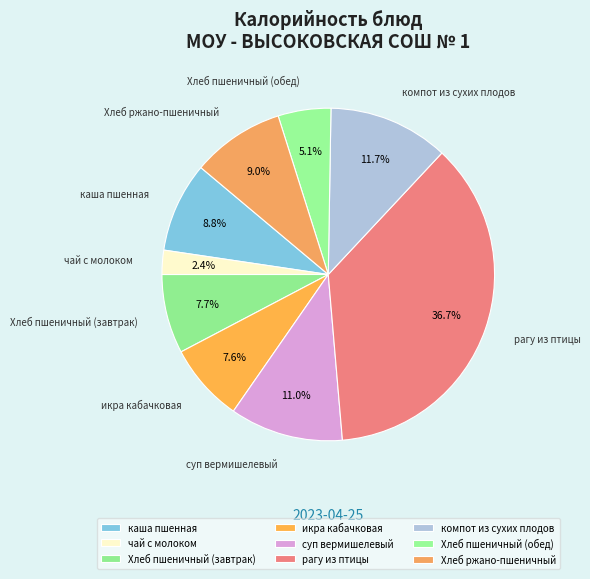

Does any single category account for the majority?

No